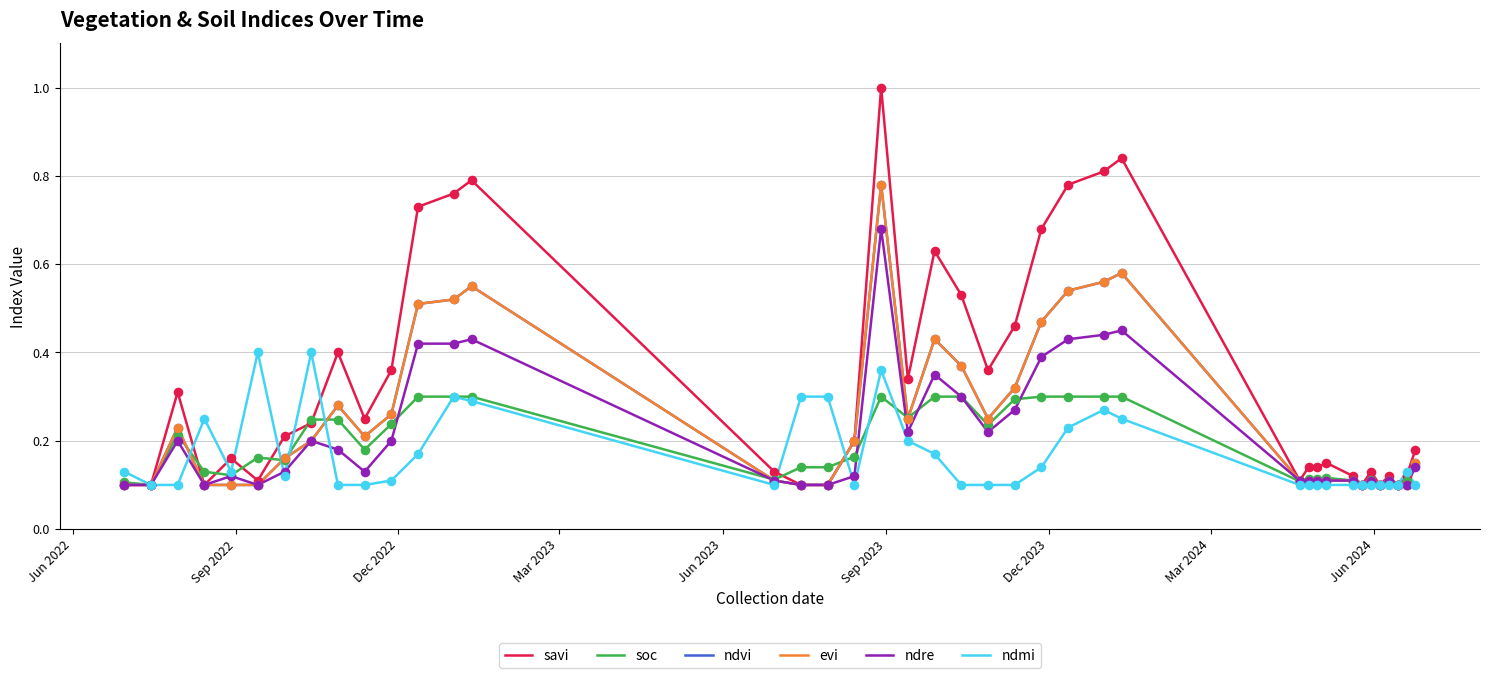

Which series has the largest total across all categories?

savi